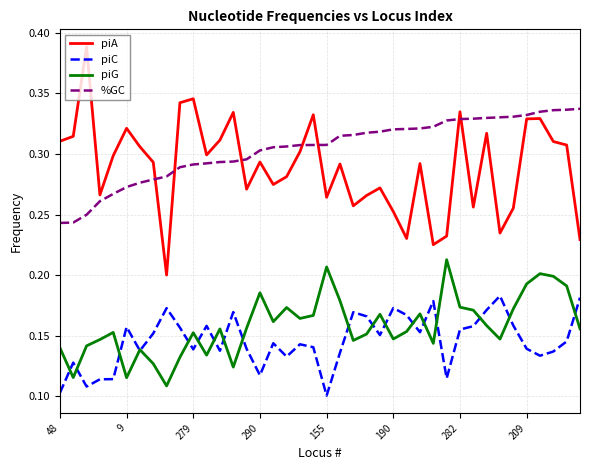

Does the chart display data point markers on the line(s)?

No